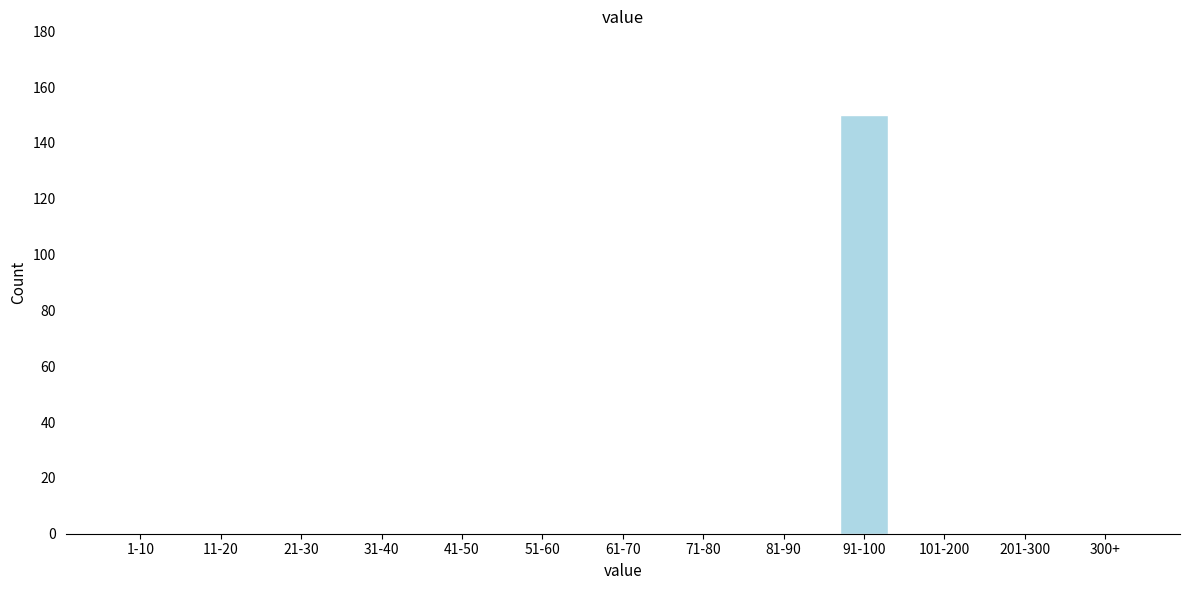

Reading left to right, list all the values displayed in this chart.

1-10=0	11-20=0	21-30=0	31-40=0	41-50=0	51-60=0	61-70=0	71-80=0	81-90=0	91-100=150	101-200=0	201-300=0	300+=0